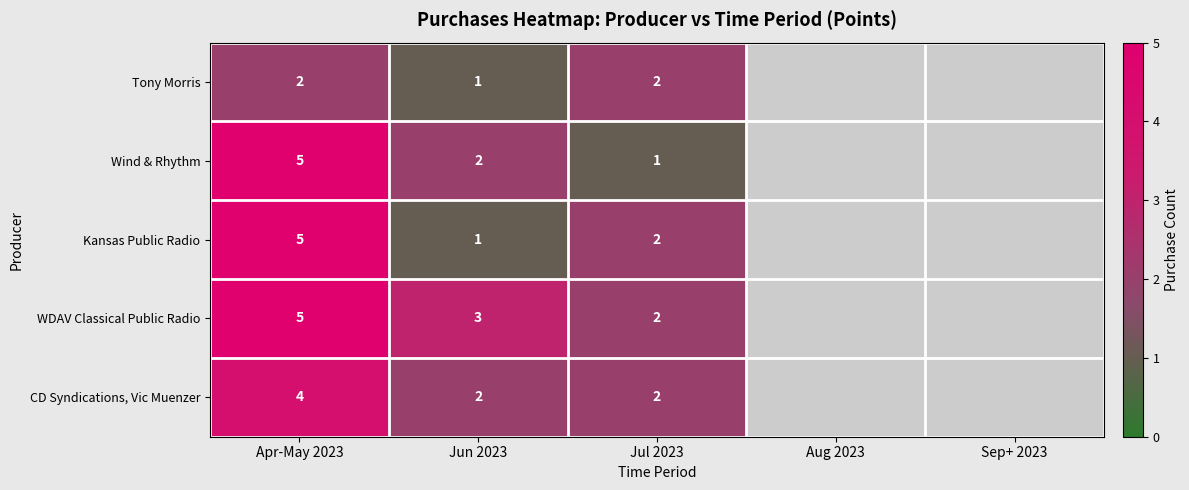

Which has a higher value, Jul 2023 or Aug 2023?

Aug 2023